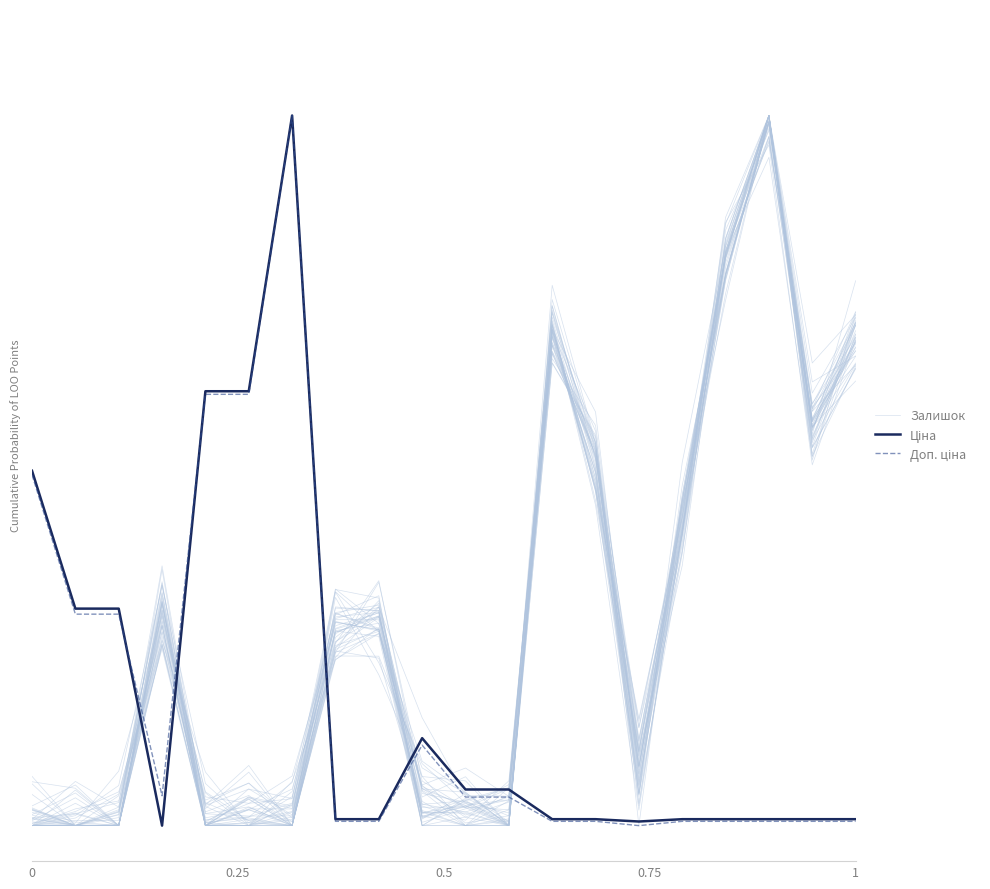

True or false: Залишок has a value of 0.0 at 0.

False